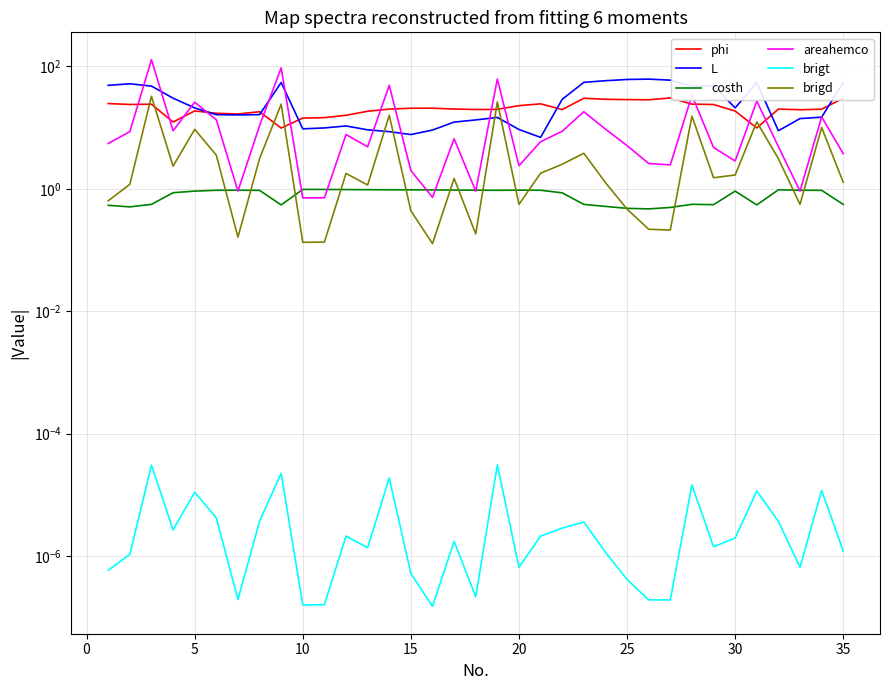

What is the difference between the second highest and minimum values in the phi series?

20.4